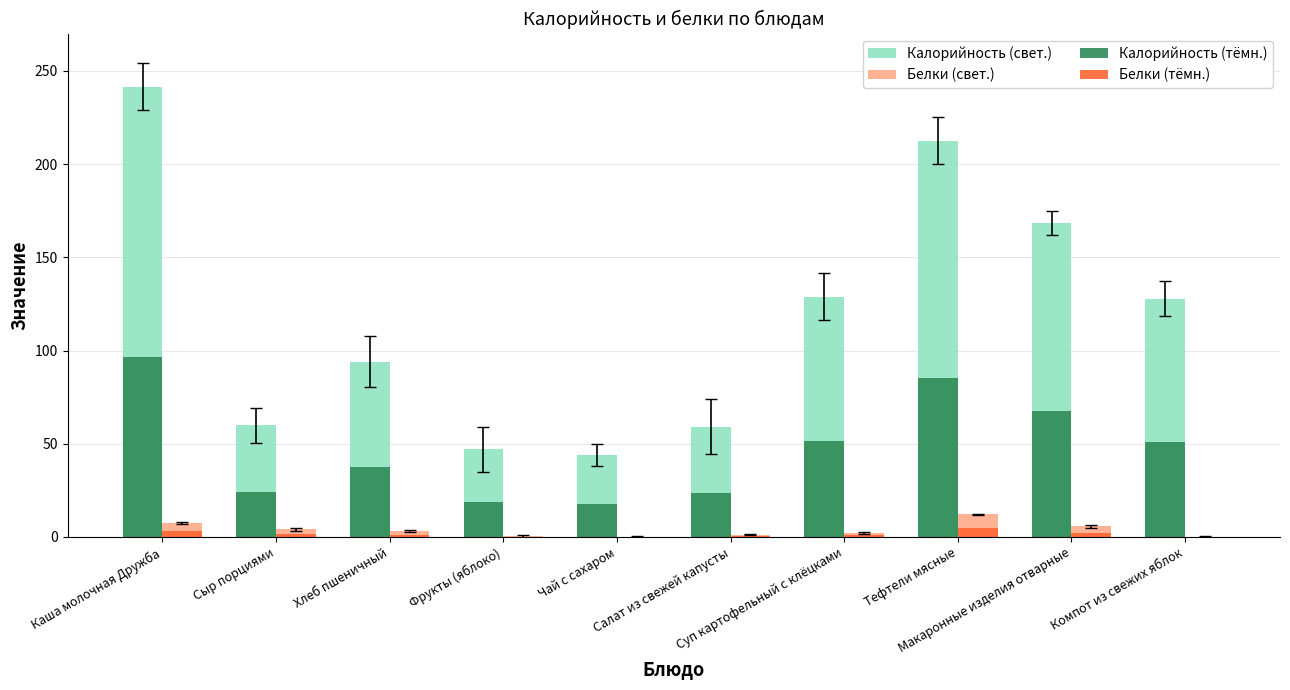

Which category has the highest value in the Калорийность (тёмн.) series?

Каша молочная Дружба